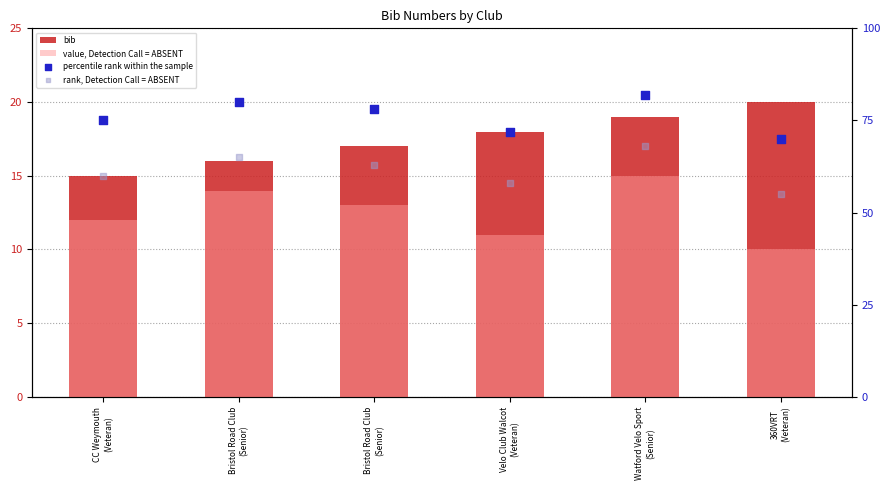

Is the value of bib at Velo Club Walcot
(Veteran) greater than the value of value, Detection Call = ABSENT at 360VRT
(Veteran)?

Yes